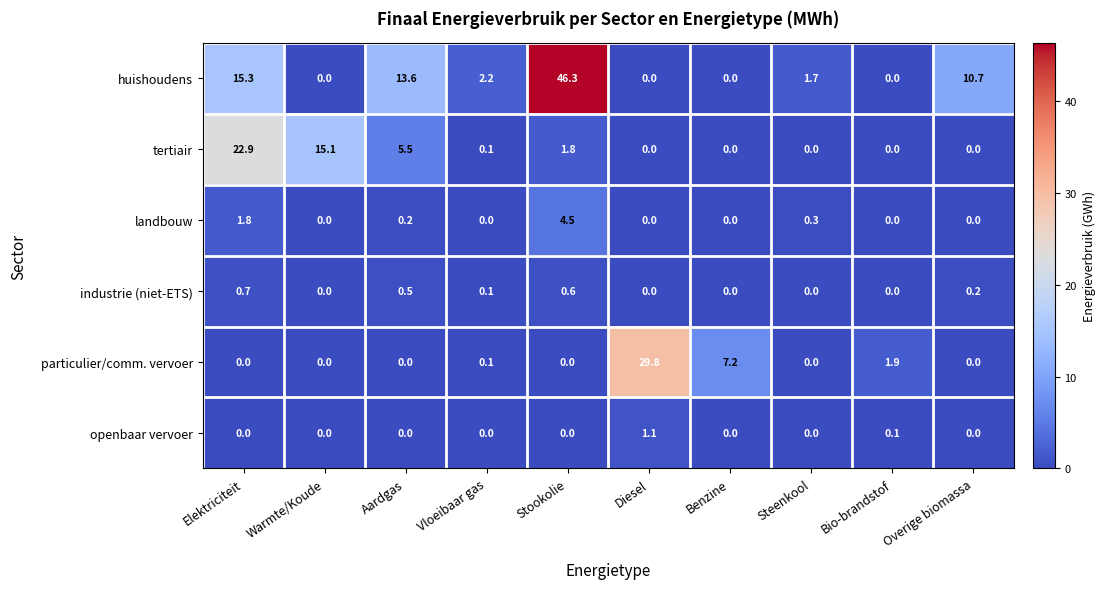

Which series has the widest spread of values?

huishoudens